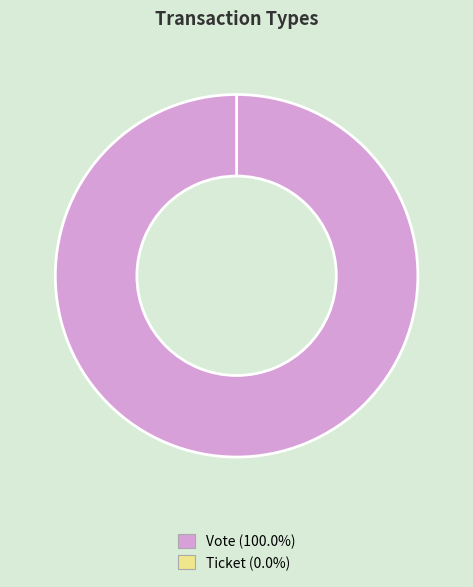

Is it true that Vote is 100% of the pie?

True